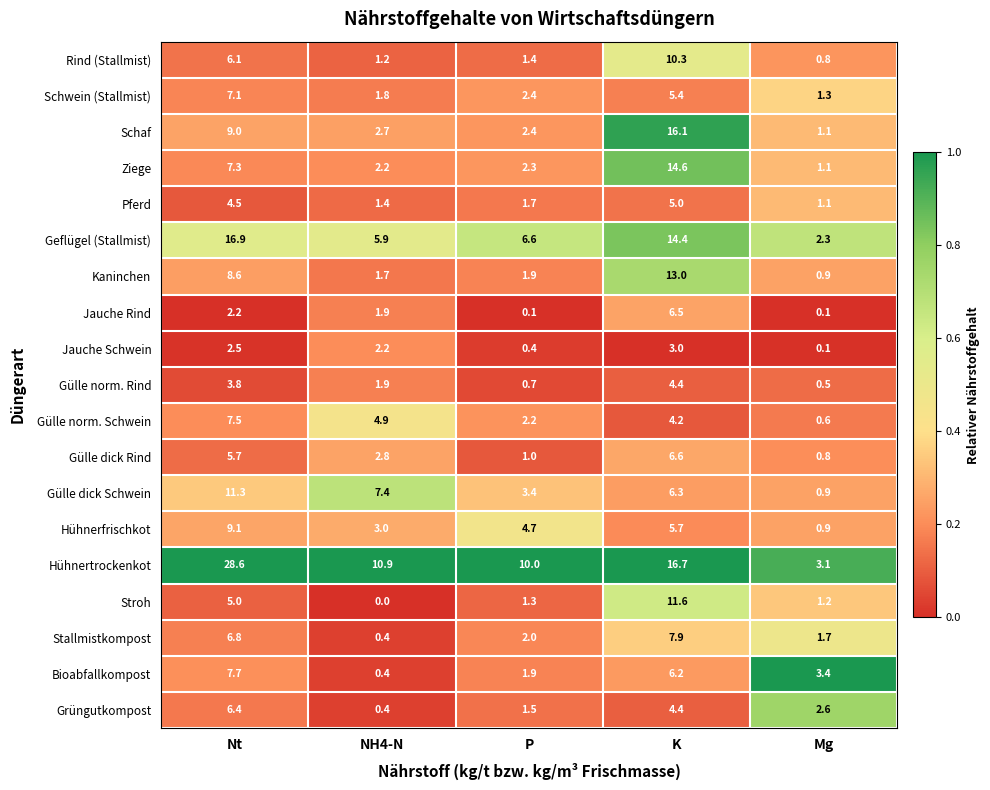

What is the difference between the second highest and second lowest values in the Gülle dick Rind series?

4.7